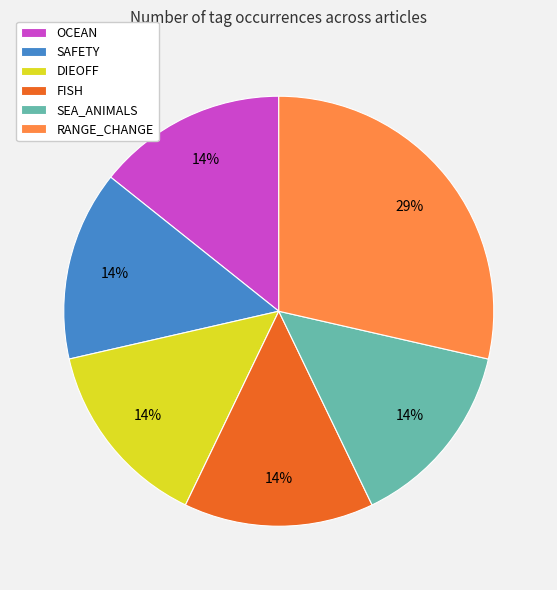

Combined, do FISH and DIEOFF account for over 50%?

No